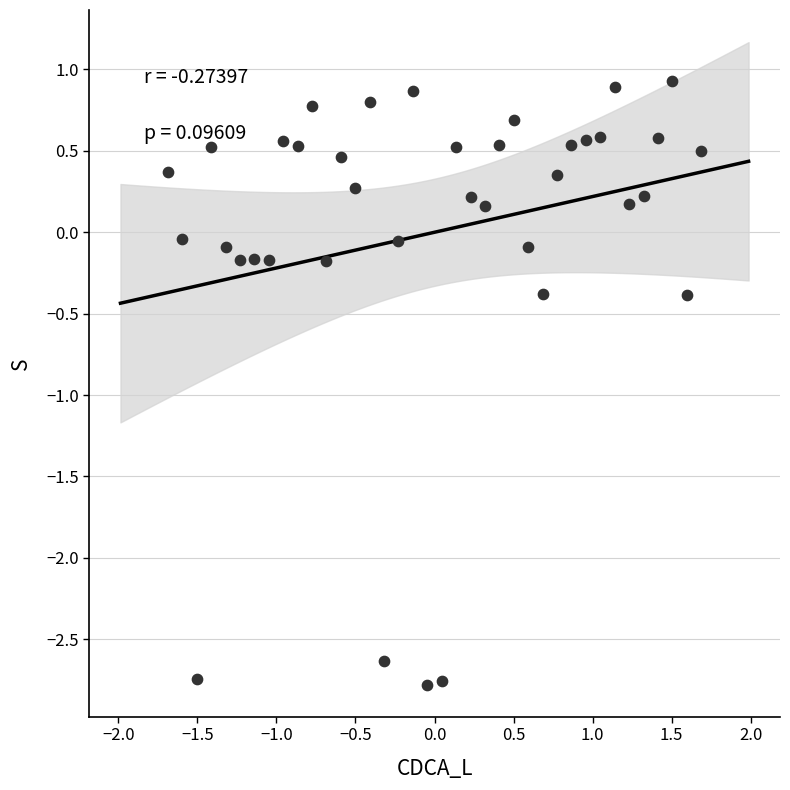

What is the range of X values (max minus min)?

3.4